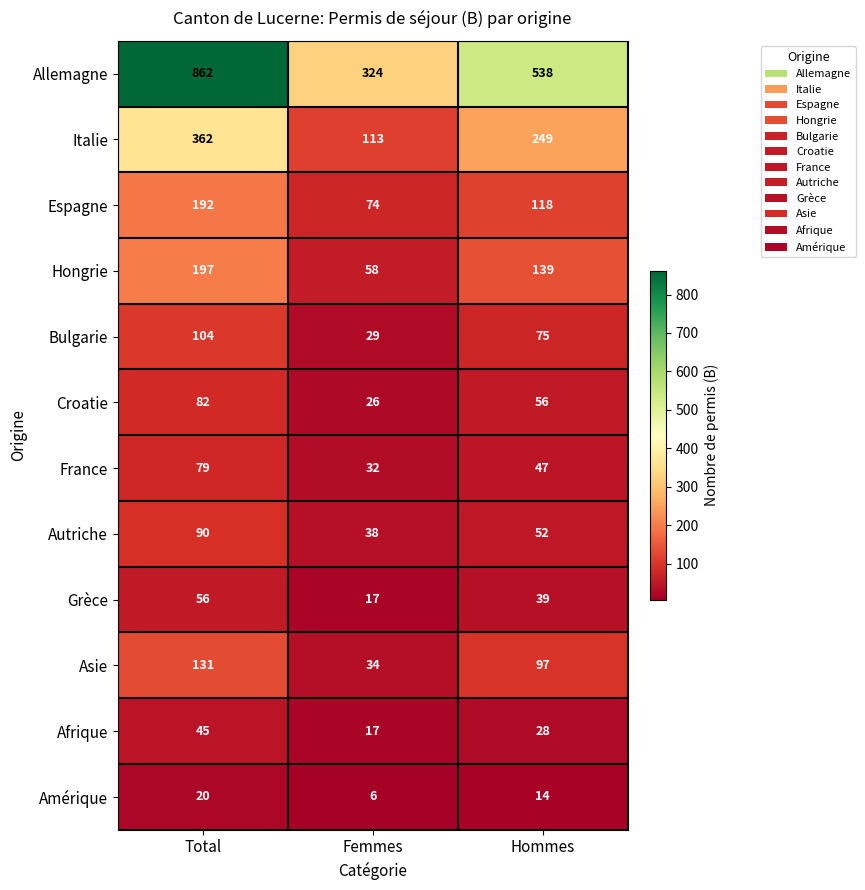

Is the value of Italie at Hommes greater than the value of Hongrie at Femmes?

Yes